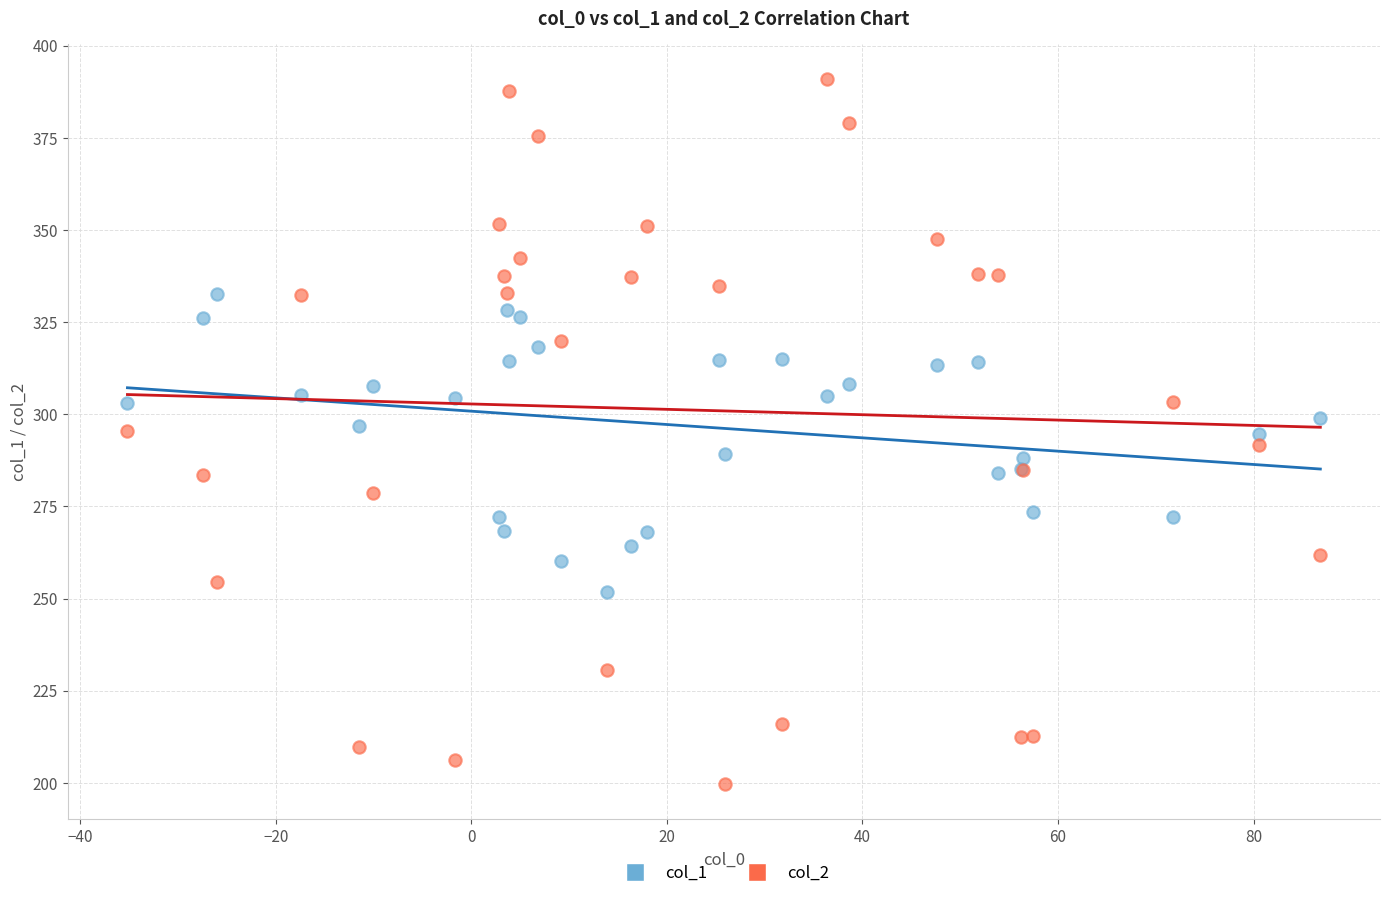

What are all the series names shown in the legend?

col_1, col_2